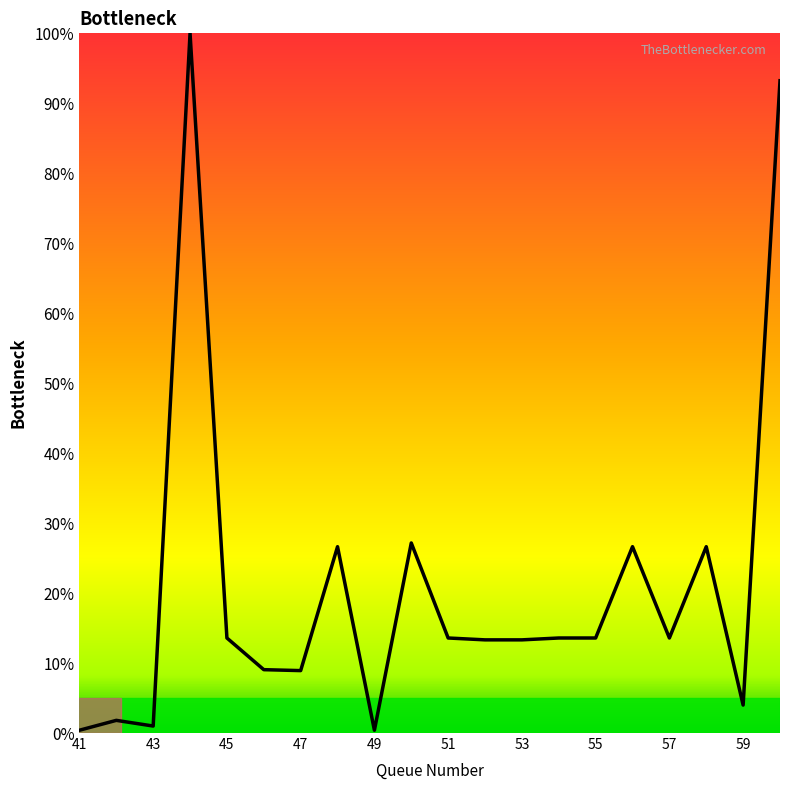

What is the maximum value shown in the chart?

100.0